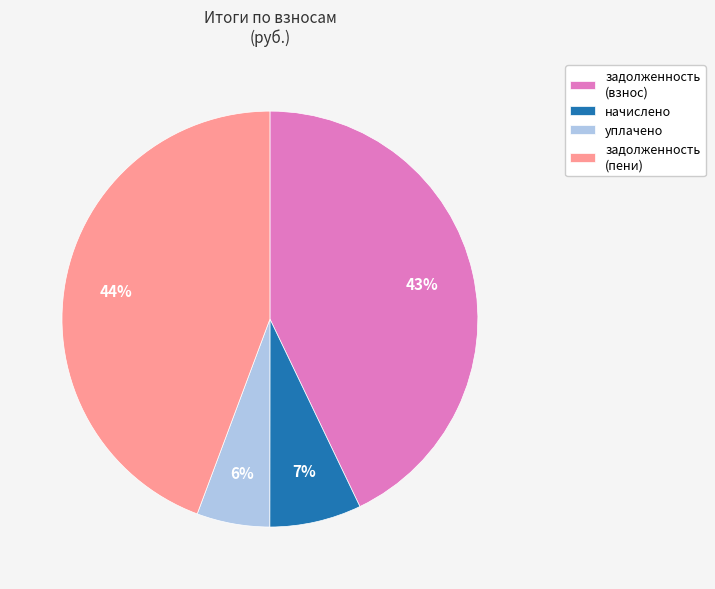

Do уплачено and начислено together represent more than half of the pie?

No